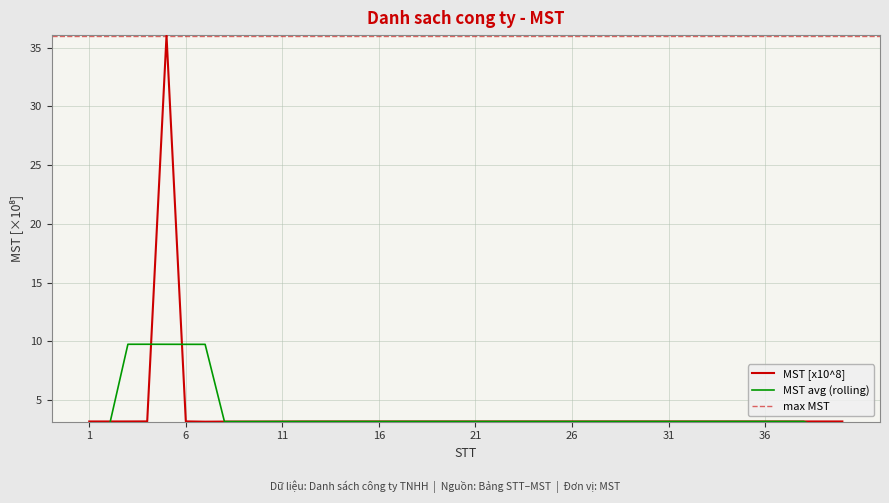

Reading left to right, what are all the values shown in this chart?

1=3.2	2=3.2	3=3.2	4=3.2	5=36.0	6=3.2	7=3.2	8=3.2	9=3.2	10=3.2	11=3.2	12=3.2	13=3.2	14=3.2	15=3.2	16=3.2	17=3.2	18=3.2	19=3.2	20=3.2	21=3.2	22=3.2	23=3.2	24=3.2	25=3.2	26=3.2	27=3.2	28=3.2	29=3.2	30=3.2	31=3.2	32=3.2	33=3.2	34=3.2	35=3.2	36=3.2	37=3.2	38=3.2	39=3.2	40=3.2